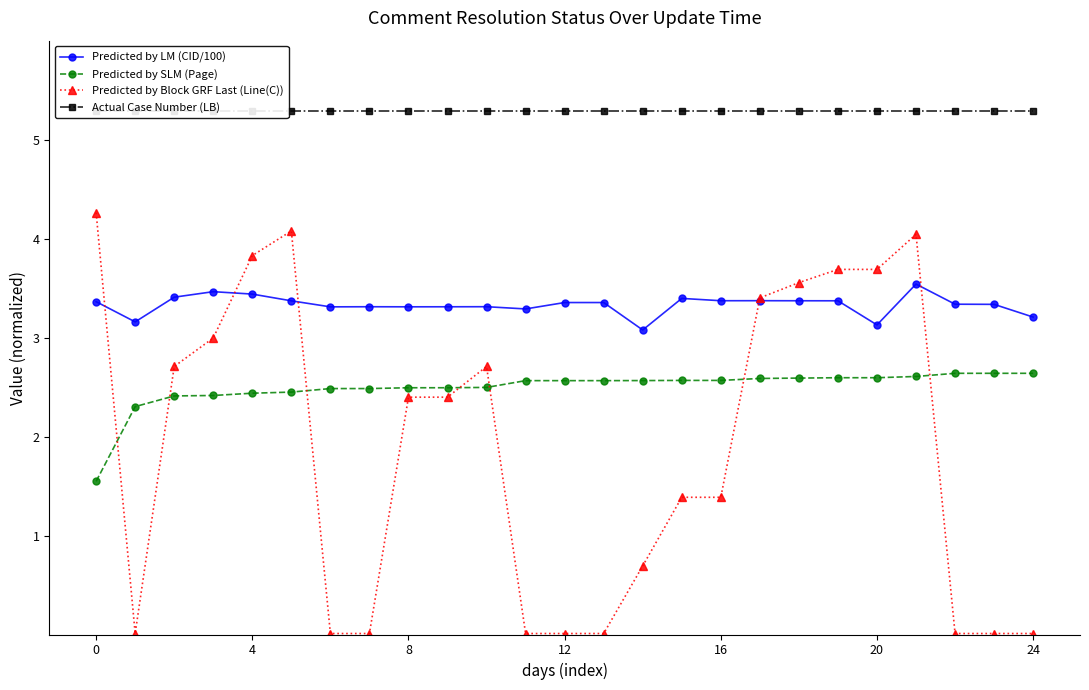

The value of Actual Case Number (LB) at 24 is 2.4. True or false?

False